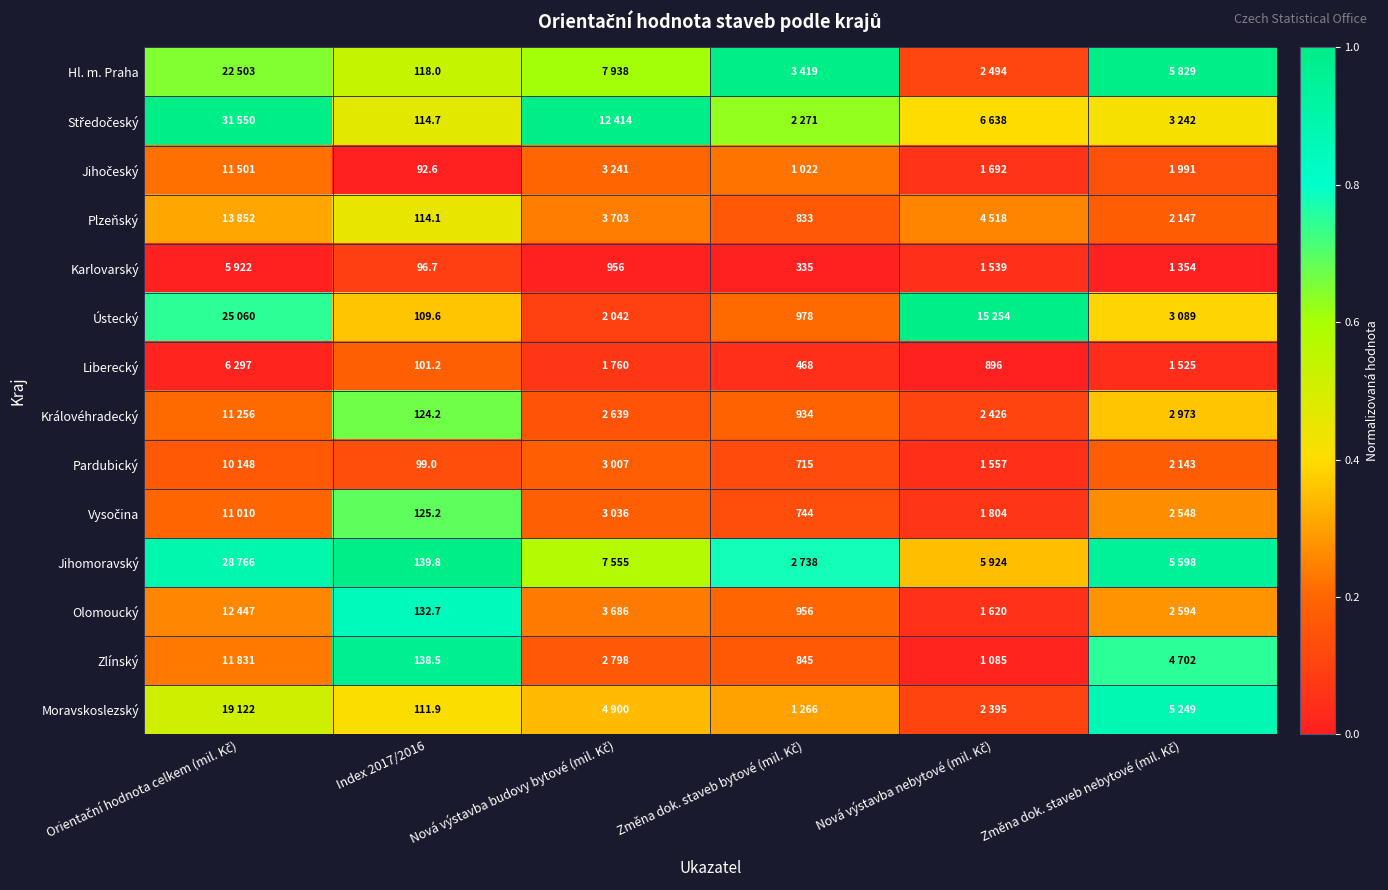

At which label is Zlínský closest to 0?

Nová výstavba nebytové (mil. Kč)